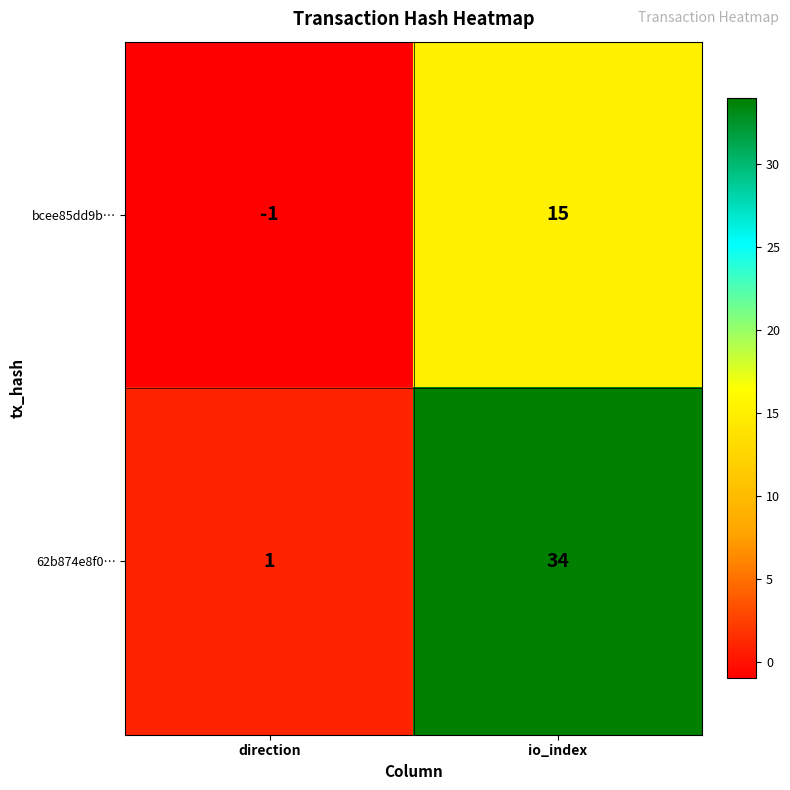

Between direction and io_index, which series saw the biggest shift?

62b874e8f0…